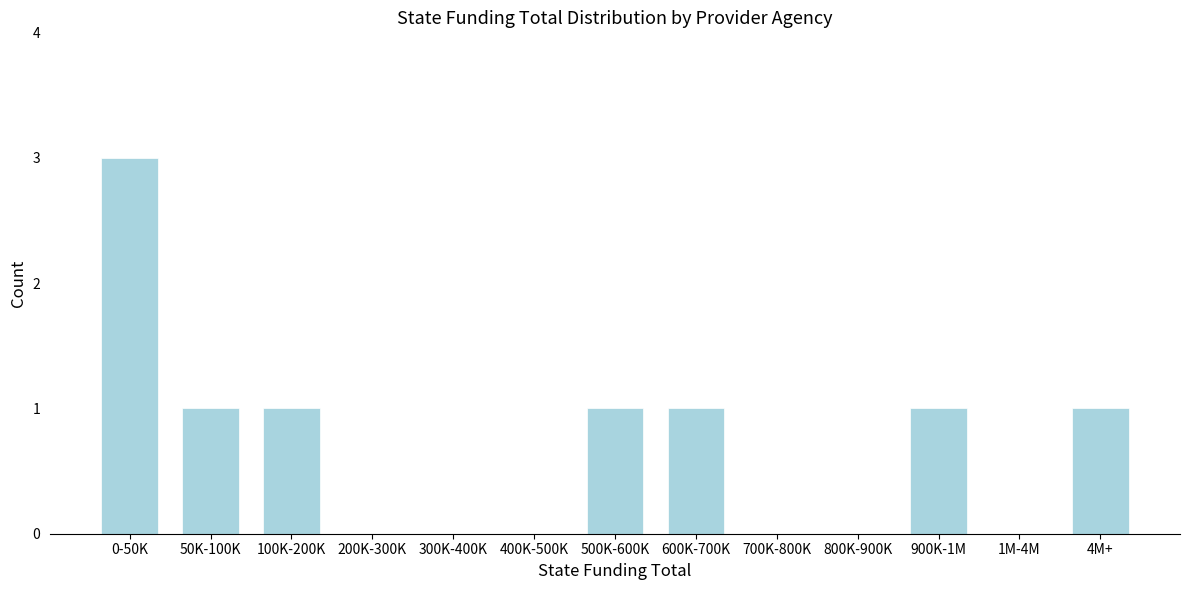

Reading left to right, list all the values displayed in this chart.

0-50K=3	50K-100K=1	100K-200K=1	200K-300K=0	300K-400K=0	400K-500K=0	500K-600K=1	600K-700K=1	700K-800K=0	800K-900K=0	900K-1M=1	1M-4M=0	4M+=1